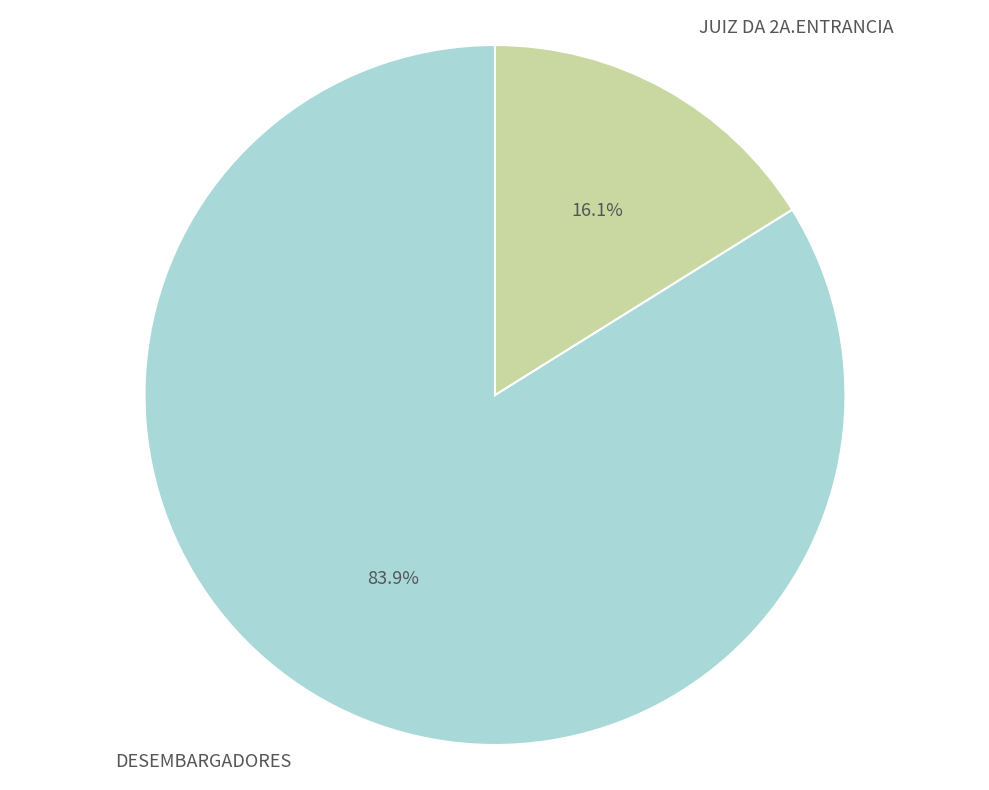

What is the largest slice in the pie chart?

DESEMBARGADORES